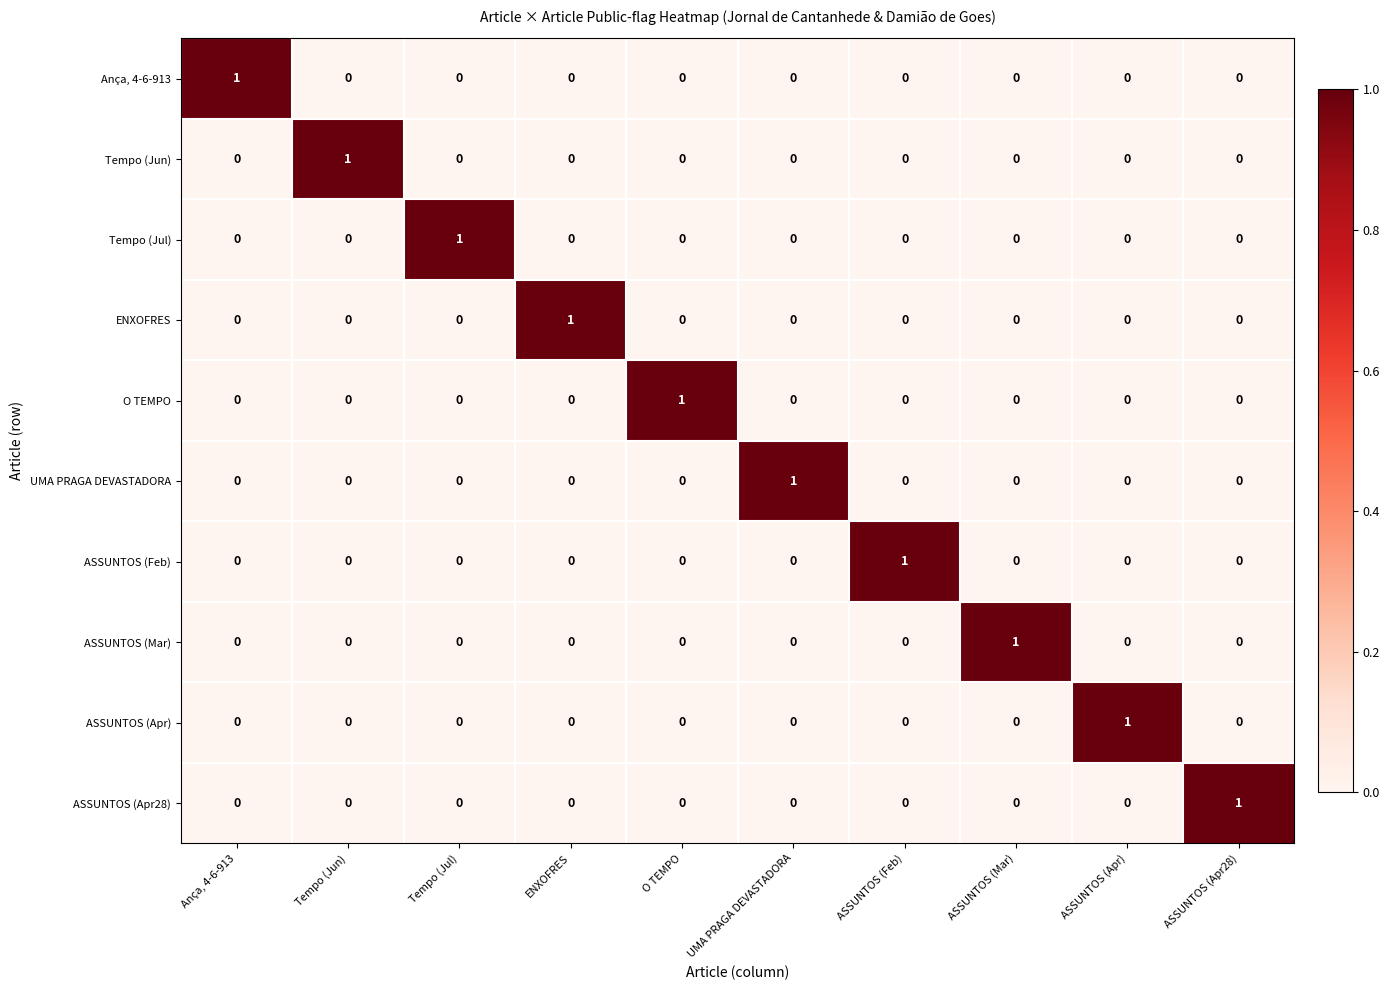

What is the difference between the highest and lowest values at O TEMPO?

1